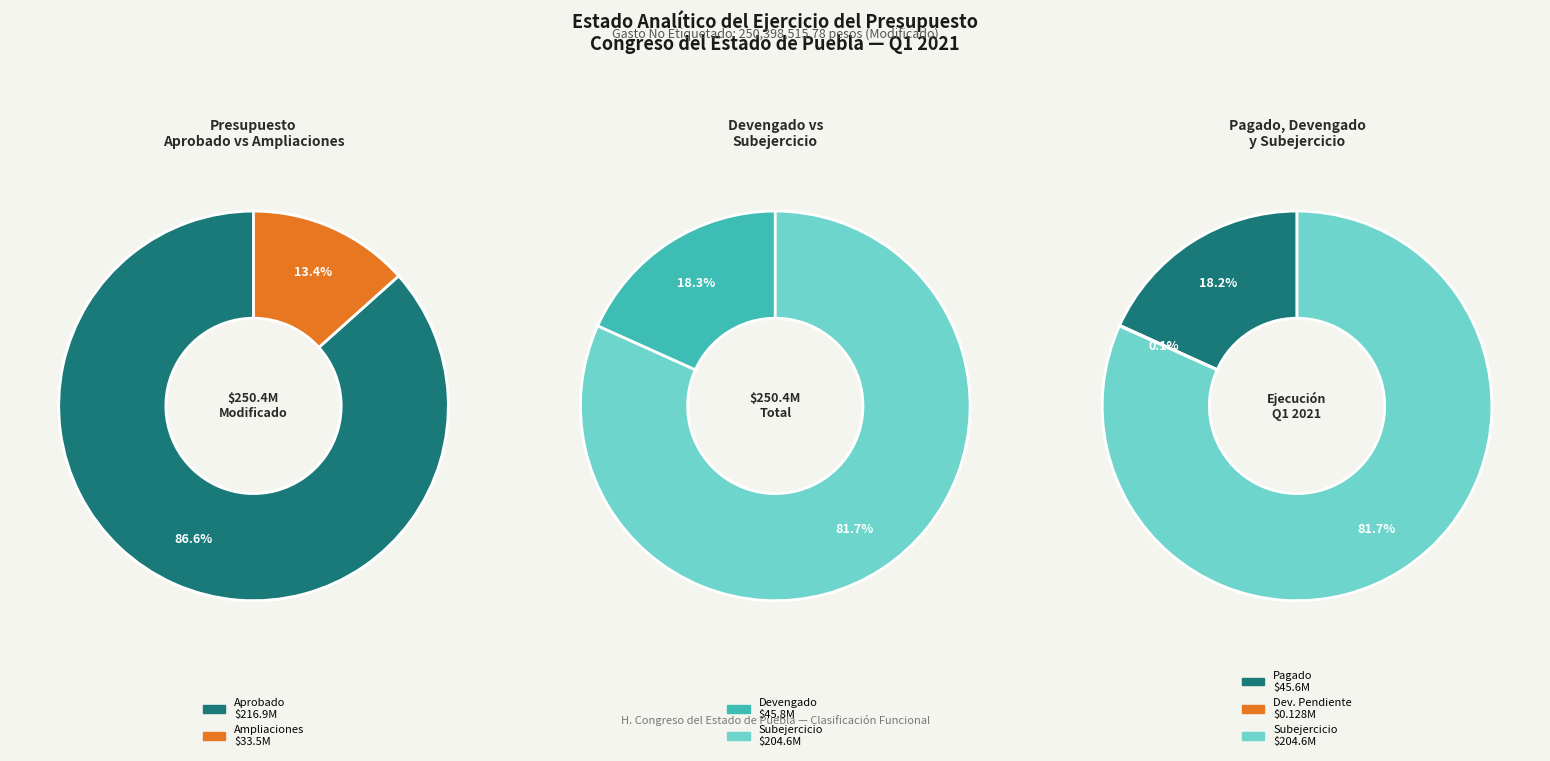

Is there a majority slice in this chart?

Yes